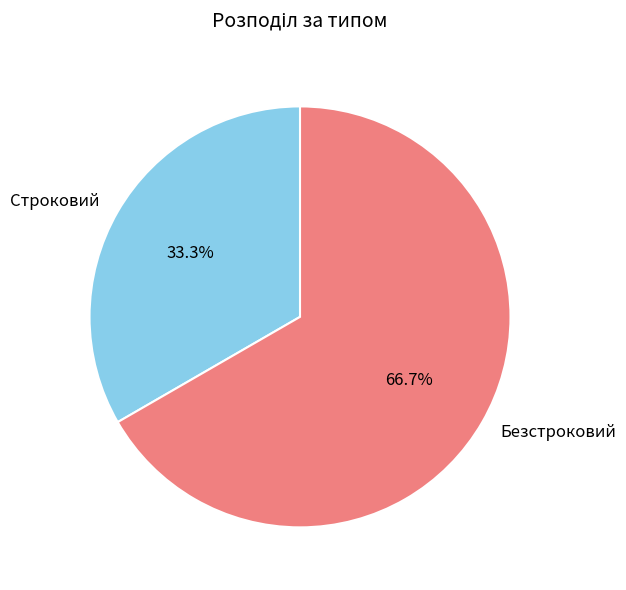

What percentage is NOT represented by Строковий?

66.7%